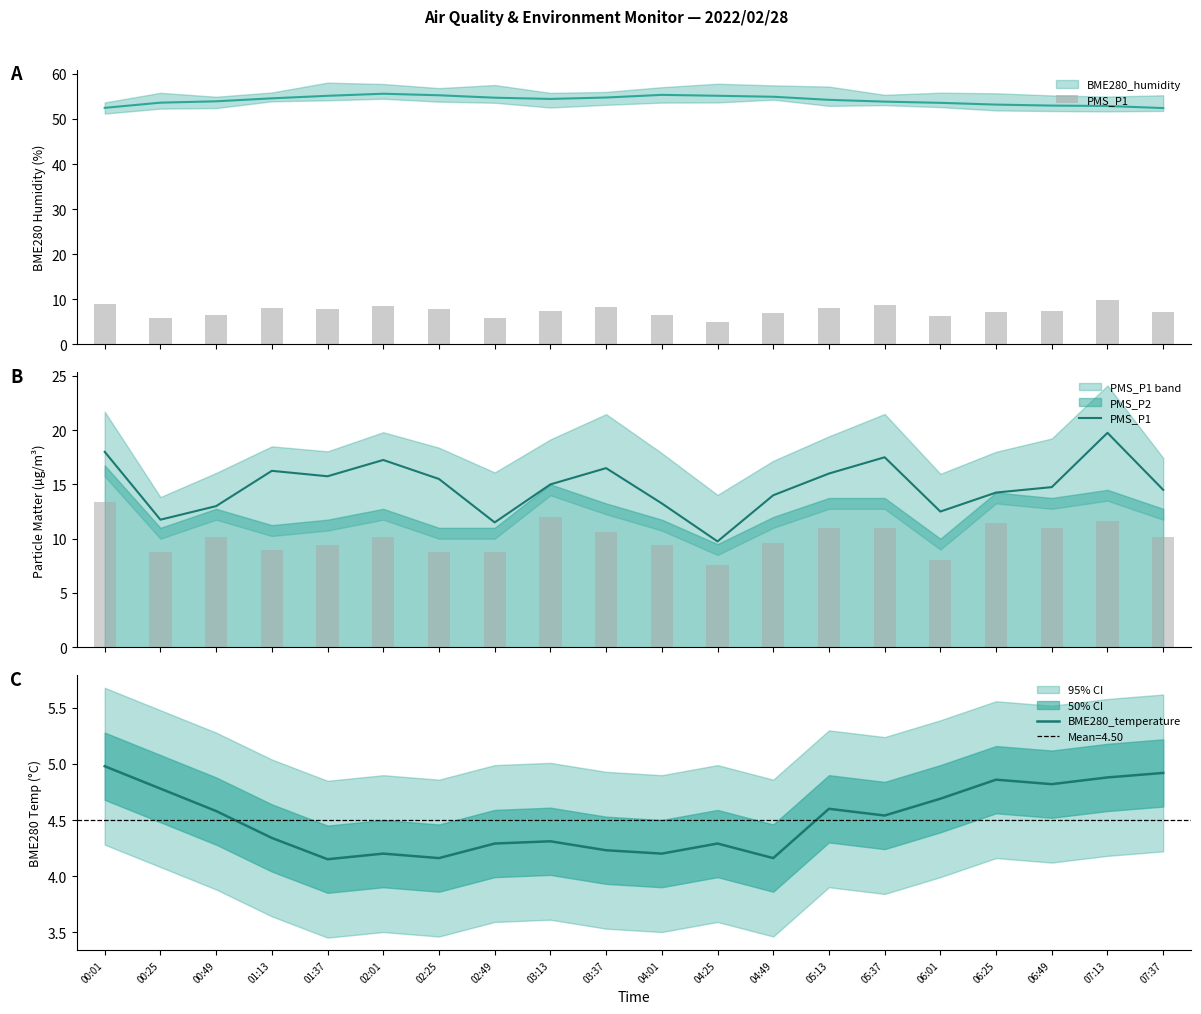

Rank the categories by PMS_P1 value from lowest to highest.

04:25, 02:49, 00:25, 06:01, 00:49, 04:01, 04:49, 06:25, 07:37, 06:49, 03:13, 02:25, 01:37, 05:13, 01:13, 03:37, 02:01, 05:37, 00:01, 07:13